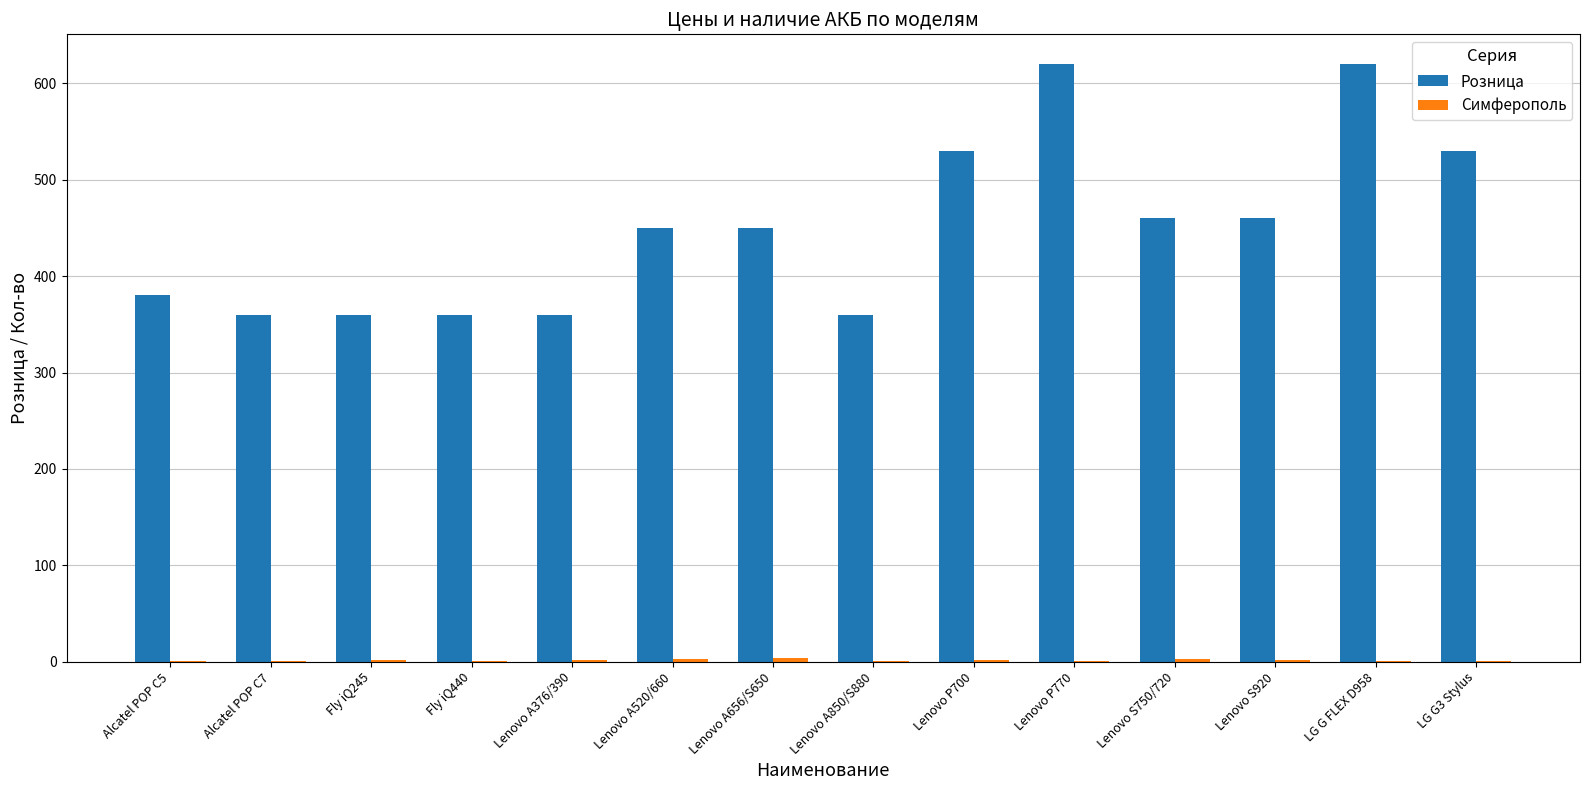

The Розница series shows 620 at Lenovo P770. True or false?

True